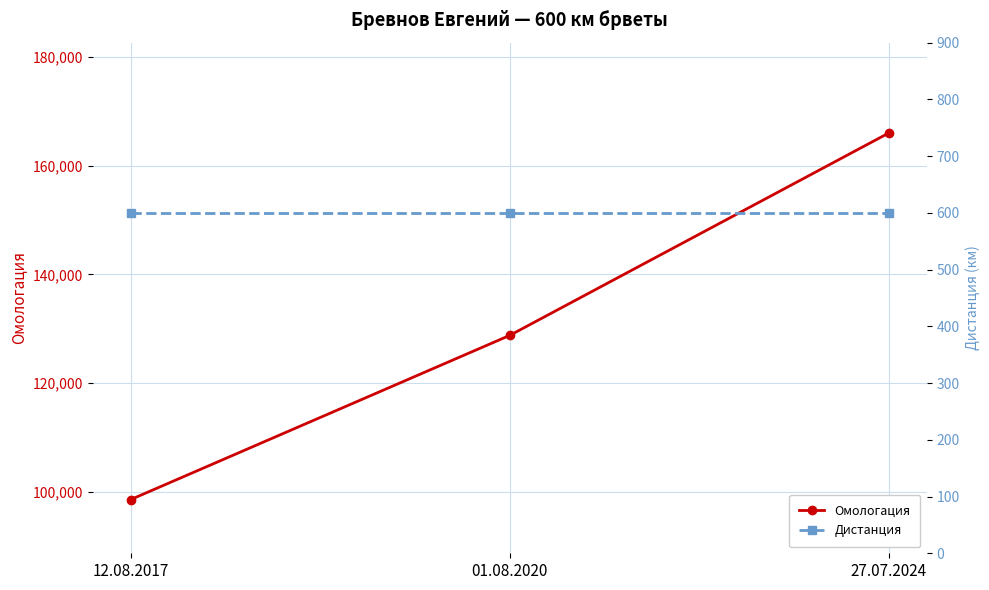

What is the sum of the Дистанция values at 27.07.2024 and 01.08.2020?

1200